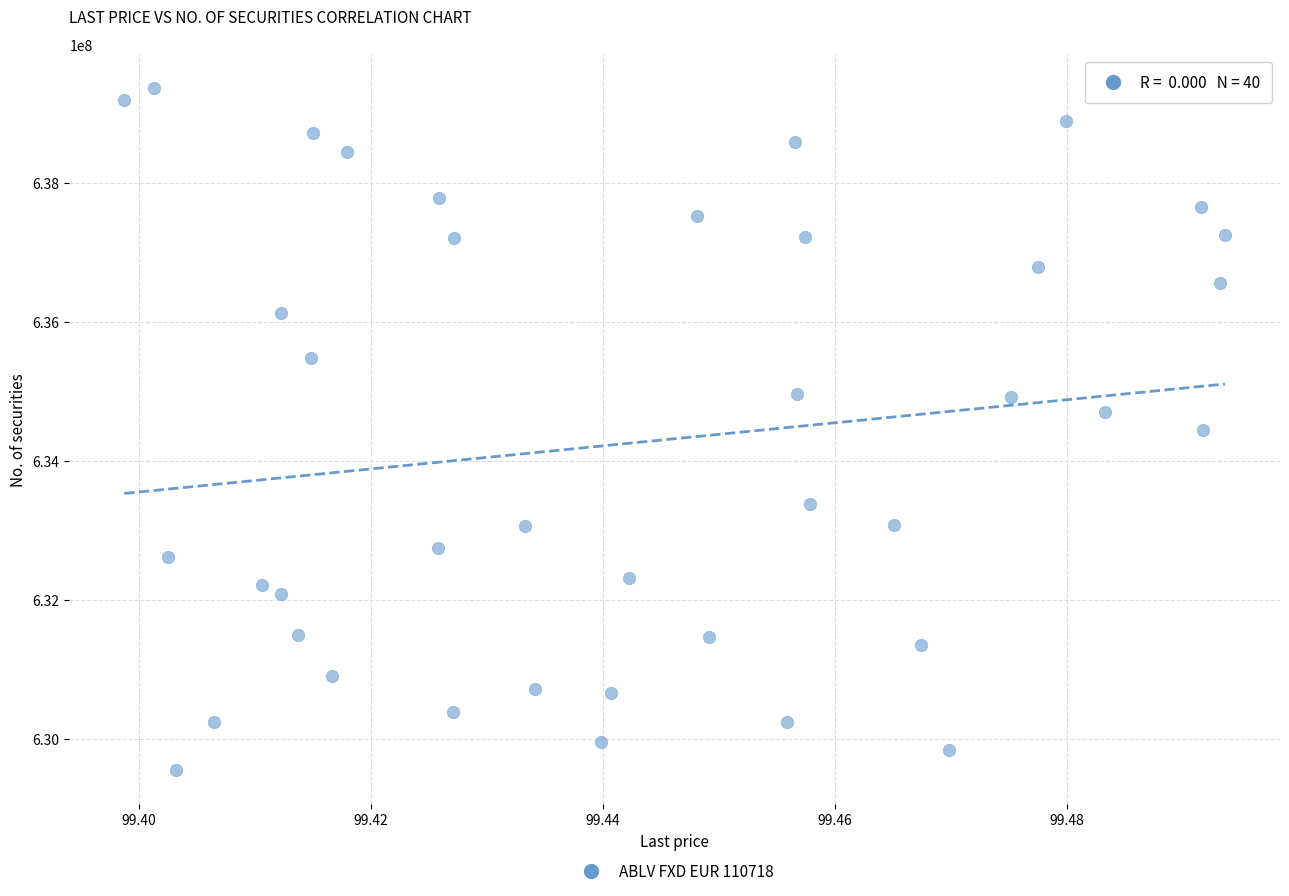

What is the range of Y values (max minus min)?

9813648.2